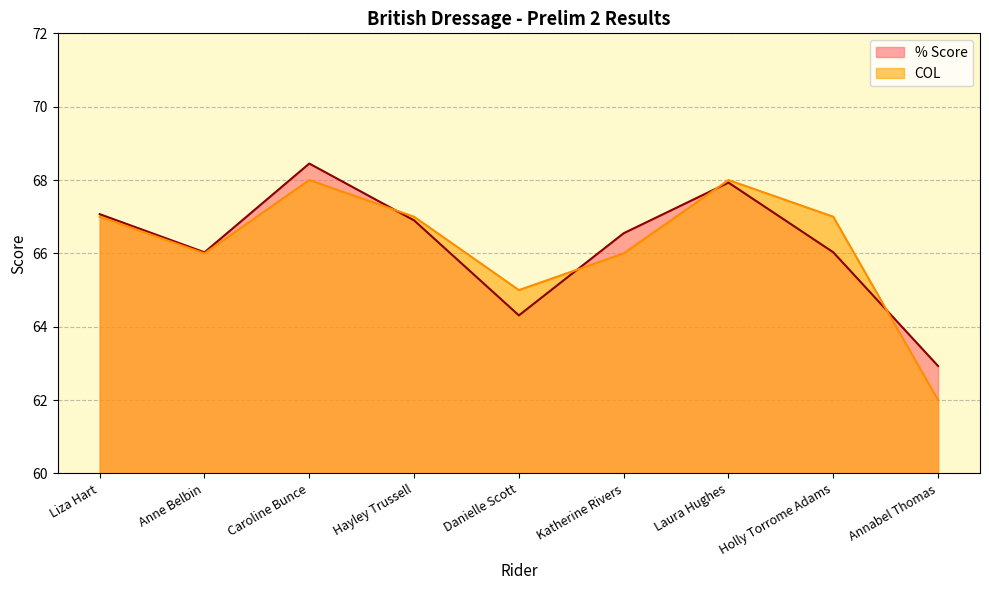

After their last crossing, which series has the higher values: COL or % Score?

% Score